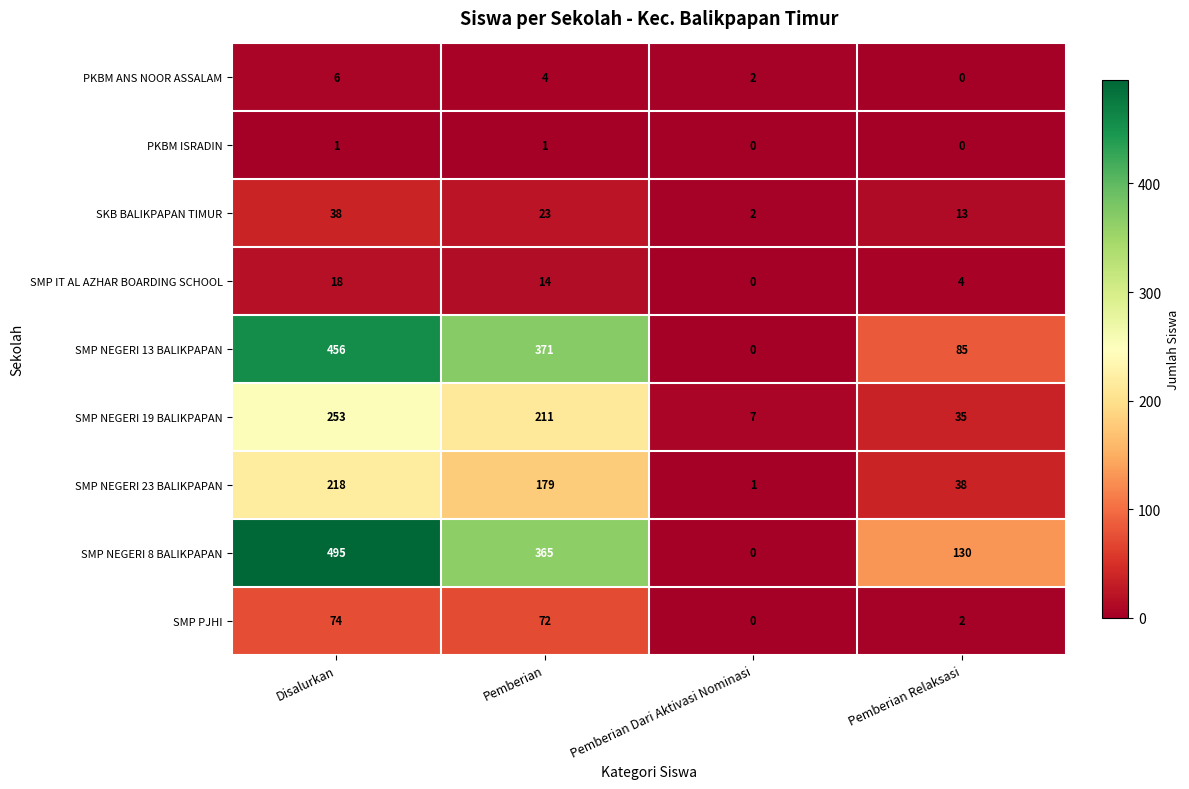

Which series has the widest spread of values?

SMP NEGERI 8 BALIKPAPAN